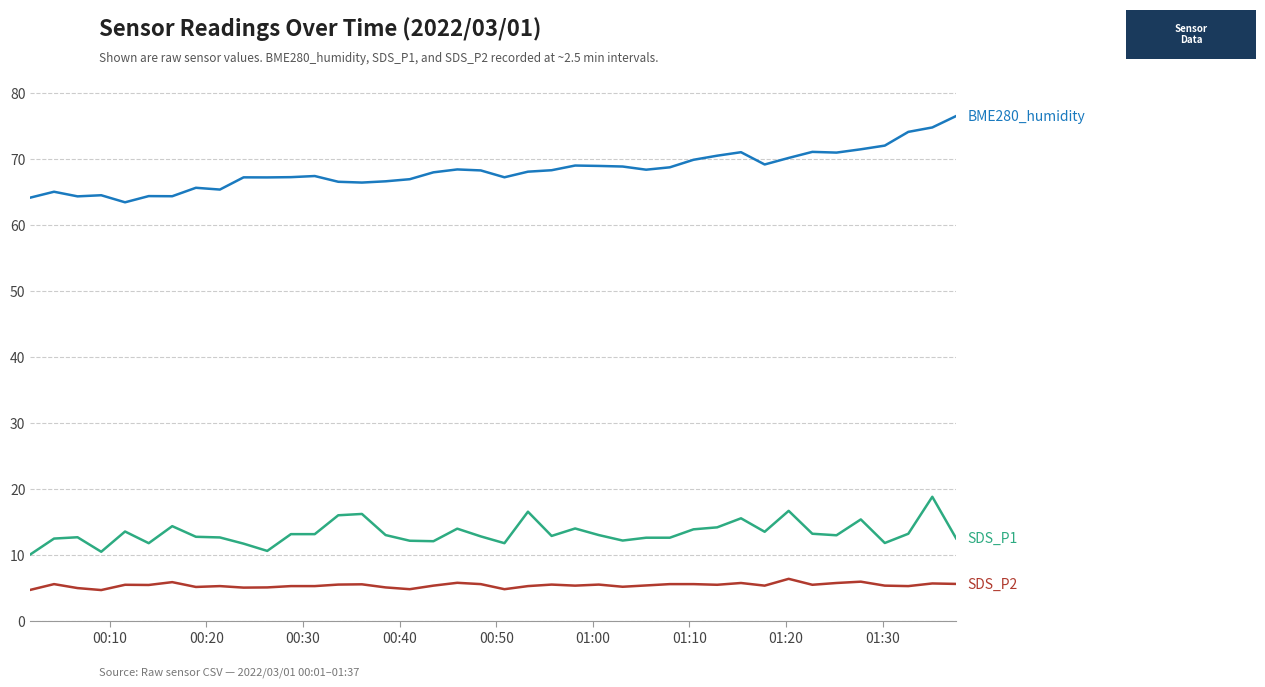

How many lines are shown in the chart?

3